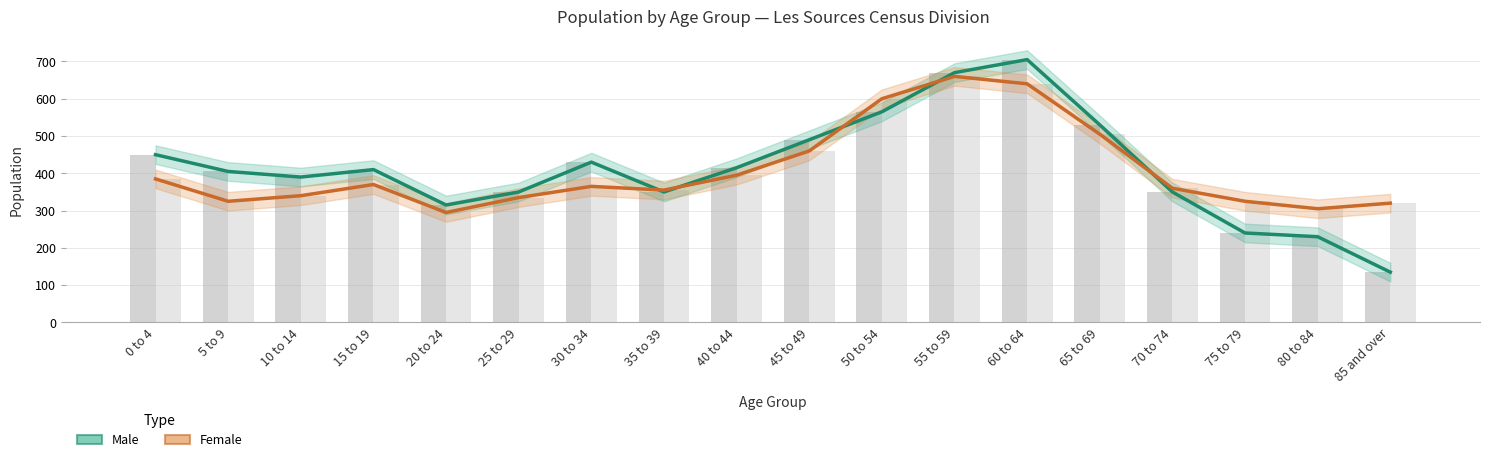

What is the difference between the Female values at 30 to 34 and 75 to 79?

40